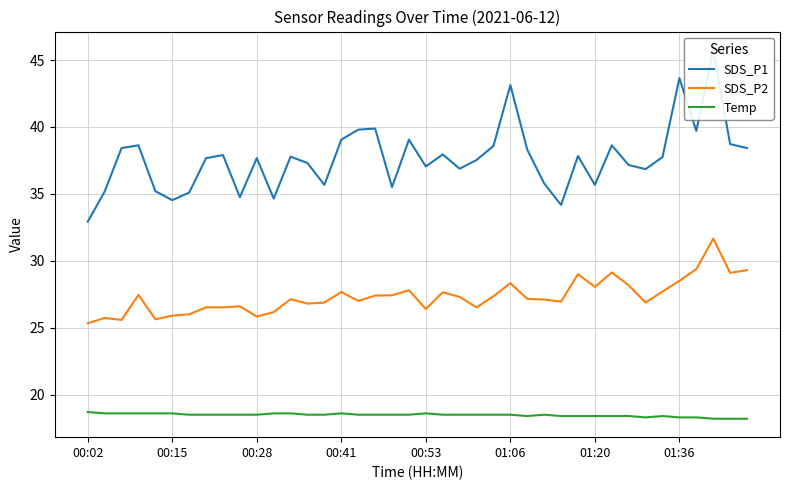

What is the average value of the SDS_P1 series?

37.7